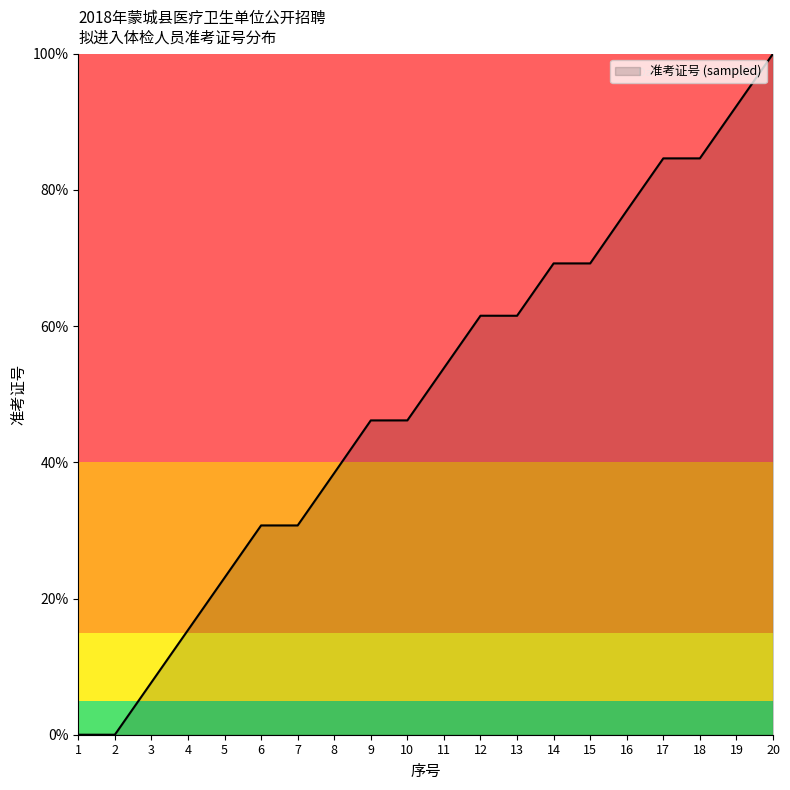

What is the difference between the maximum and minimum values?

100.0